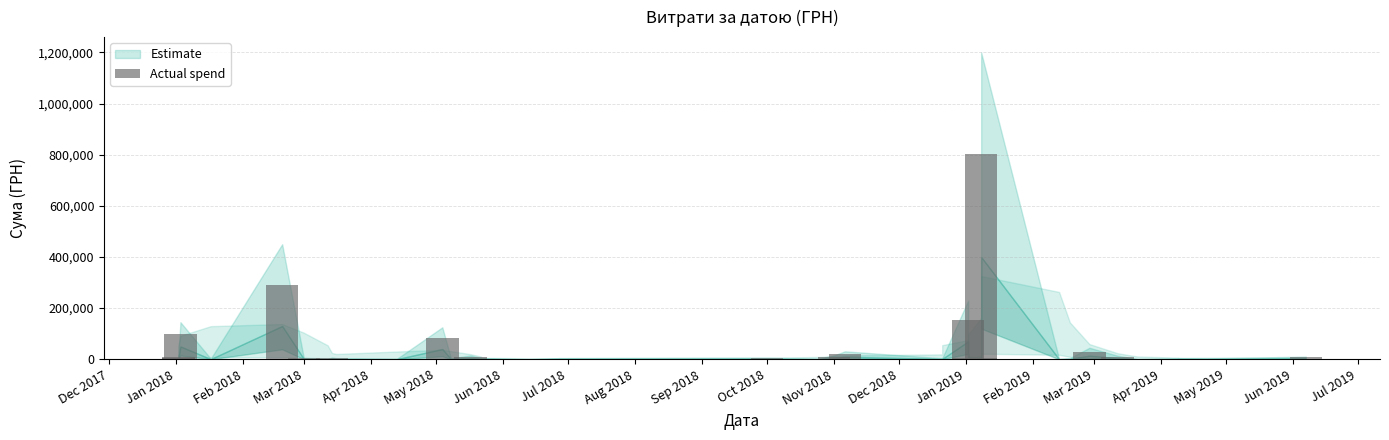

What is the difference between the second highest and minimum values?

291416.8